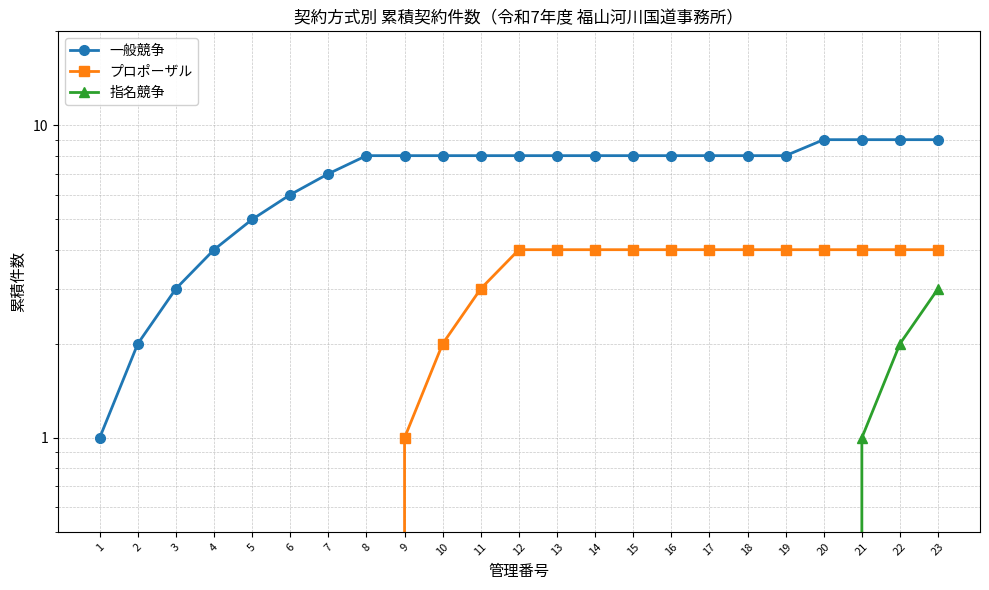

Reading right to left, list all the values displayed in this chart.

一般競争: 23=9	22=9	21=9	20=9	19=8	18=8	17=8	16=8	15=8	14=8	13=8	12=8	11=8	10=8	9=8	8=8	7=7	6=6	5=5	4=4	3=3	2=2	1=1
プロポーザル: 23=4	22=4	21=4	20=4	19=4	18=4	17=4	16=4	15=4	14=4	13=4	12=4	11=3	10=2	9=1	8=0	7=0	6=0	5=0	4=0	3=0	2=0	1=0
指名競争: 23=3	22=2	21=1	20=0	19=0	18=0	17=0	16=0	15=0	14=0	13=0	12=0	11=0	10=0	9=0	8=0	7=0	6=0	5=0	4=0	3=0	2=0	1=0